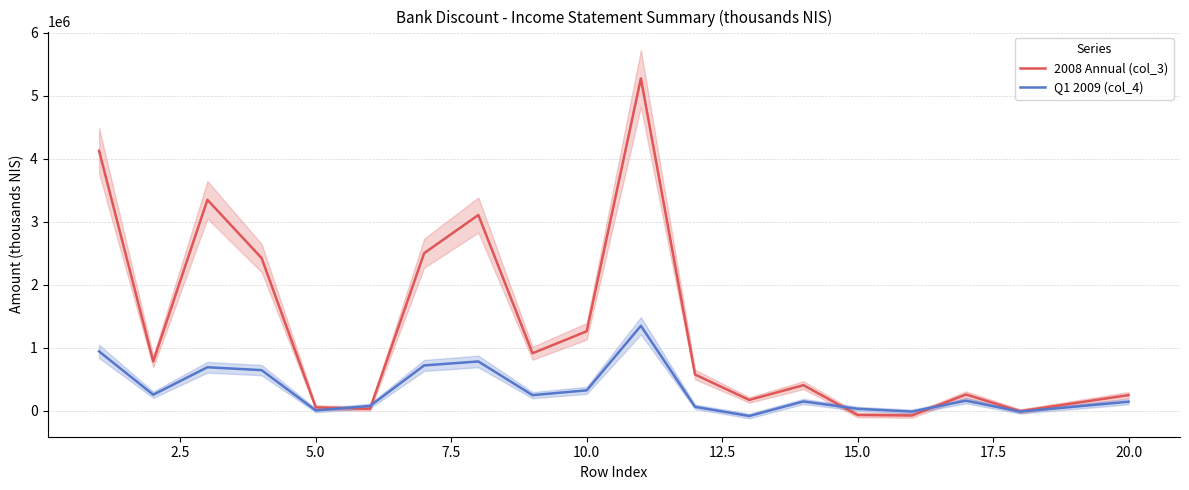

What is the lowest value of the Q1 2009 (col_4) series?

-86000